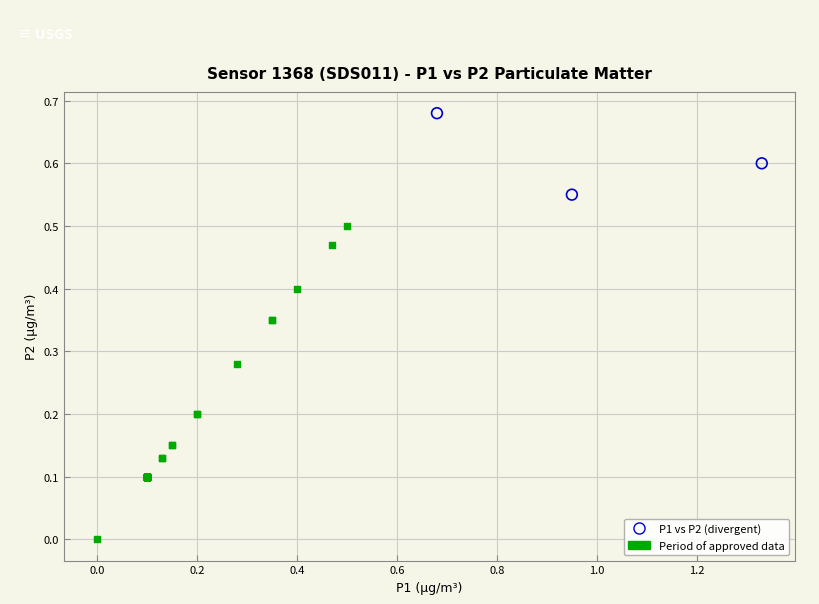

Which series reaches the minimum Y coordinate?

Period of approved data